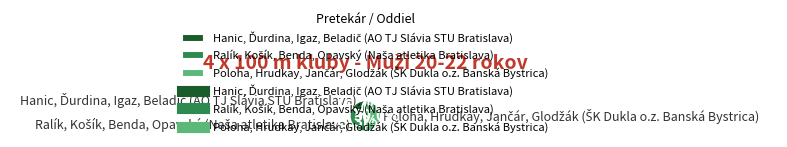

Which category has the smallest portion of the pie?

Hanic, Ďurdina, Igaz, Beladič (AO TJ Slávia STU Bratislava)